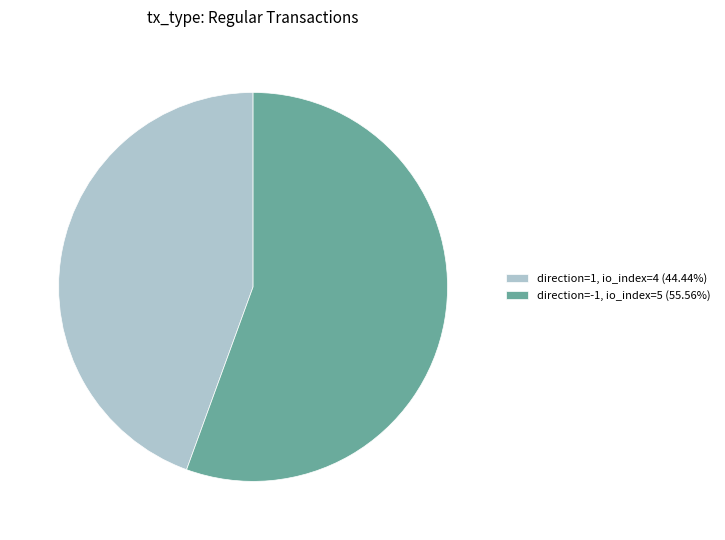

What is the majority slice?

direction=-1, io_index=5